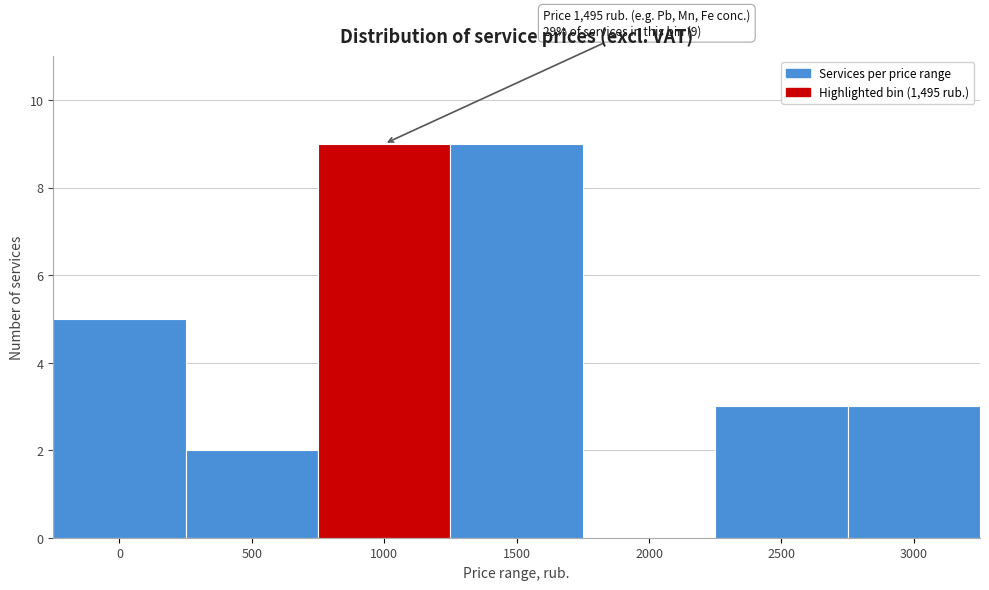

Reading left to right, transcribe all the data shown in this chart.

0=5	500=2	1000=9	1500=9	2000=0	2500=3	3000=3